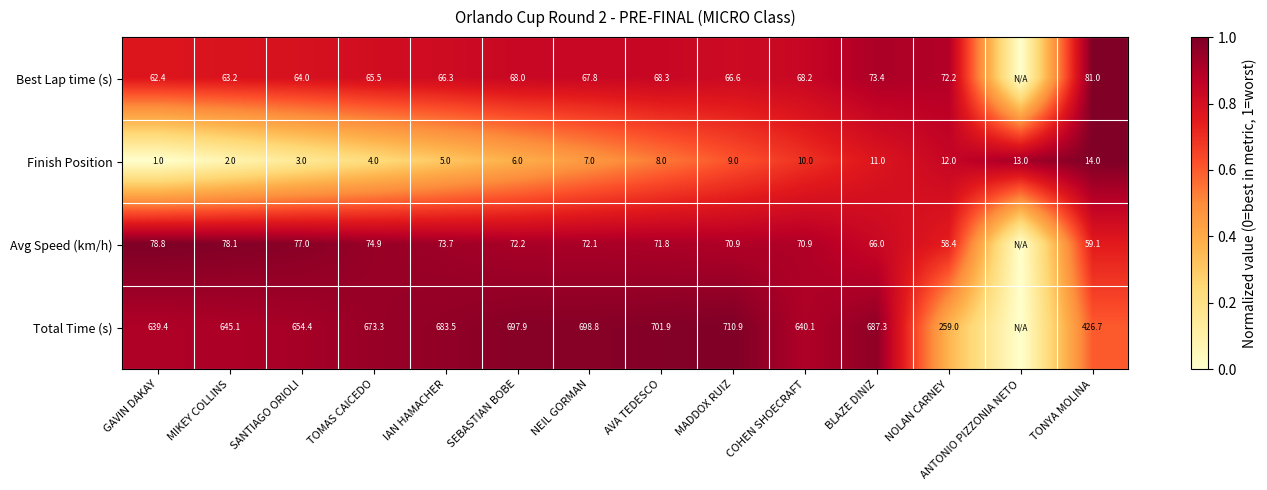

What is the difference between the highest and lowest values at TOMAS CAICEDO?

669.3